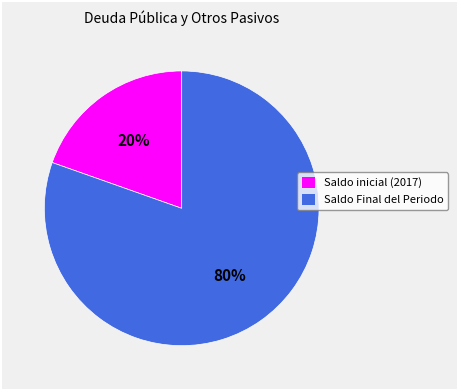

How many slices are in this pie chart?

2